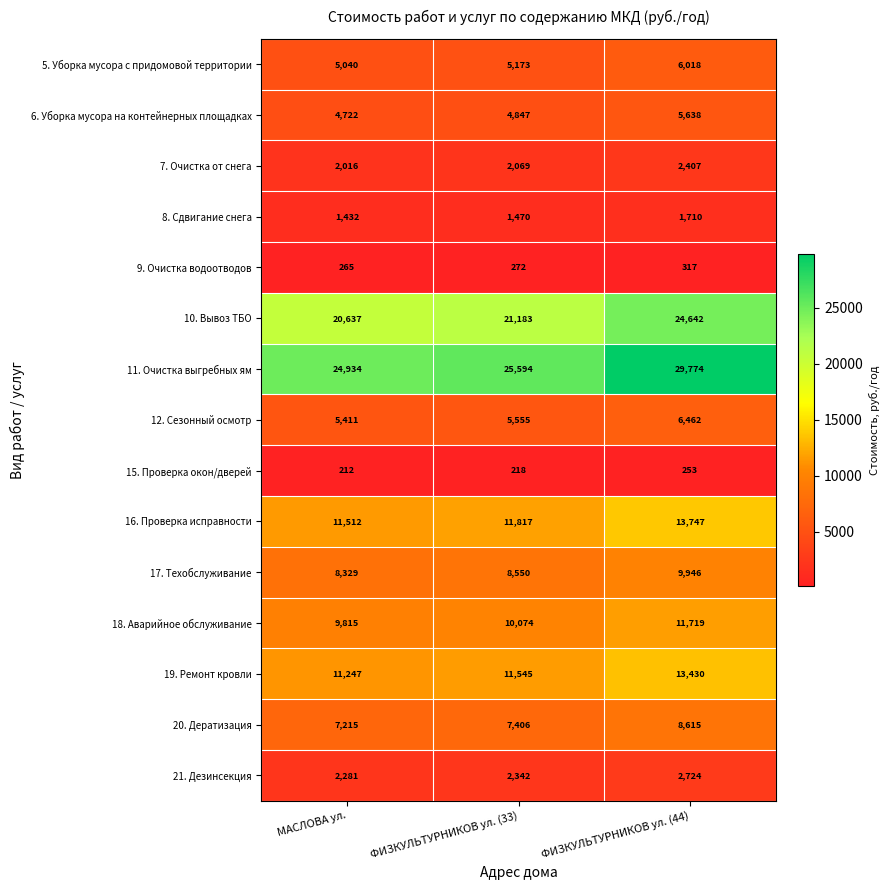

Is it true that 18. Аварийное обслуживание equals 11719 at ФИЗКУЛЬТУРНИКОВ ул. (44)?

True